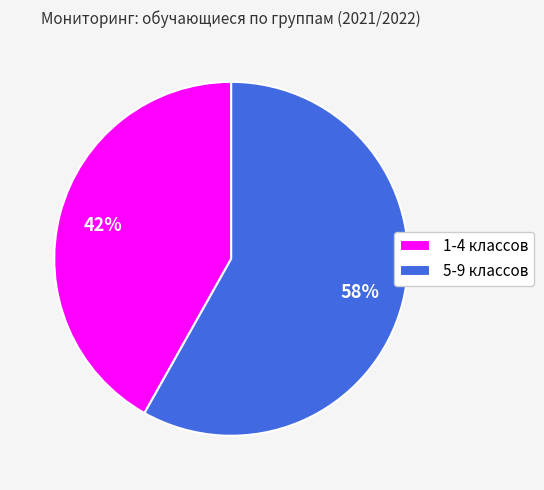

How many segments does this pie chart have?

2